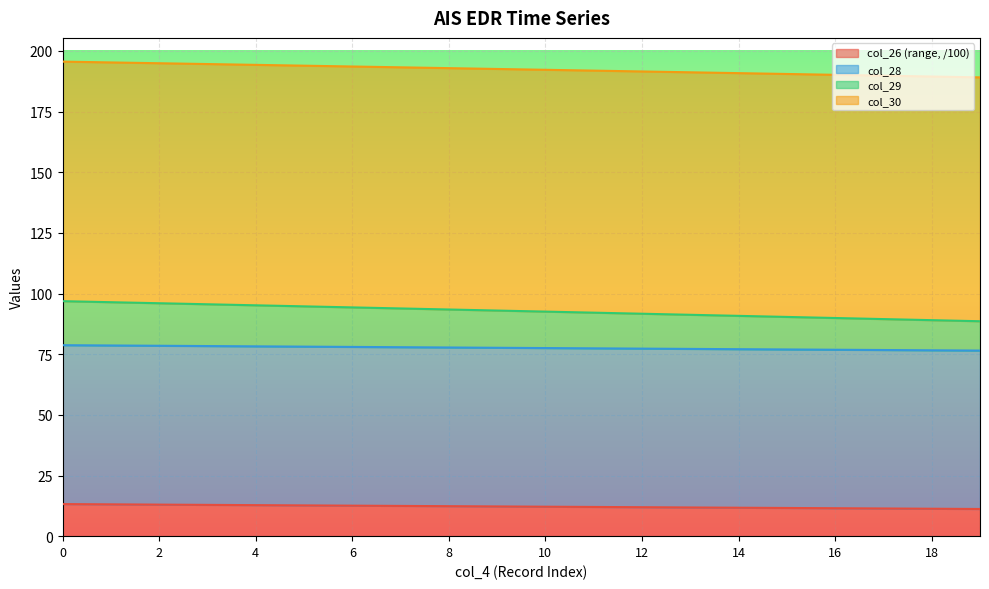

What is the minimum value for col_28?

76.5